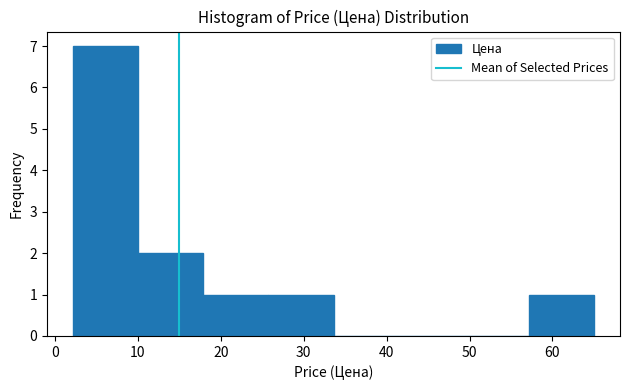

Reading left to right, list every bar in this chart as the range it spans on the x-axis followed by its height. Neither the bar edges nor the heights are printed on the chart, so give them approximately, as read against the axes.

2 to 10: 7
10 to 18: 2
18 to 26: 1
26 to 34: 1
34 to 41: 0
41 to 49: 0
49 to 57: 0
57 to 65: 1